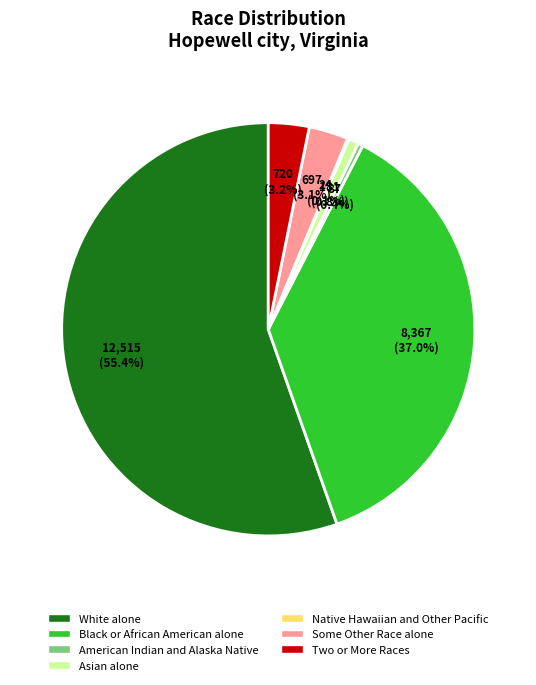

What percentage do Black or African American alone and American Indian and Alaska Native together represent?

37.4%